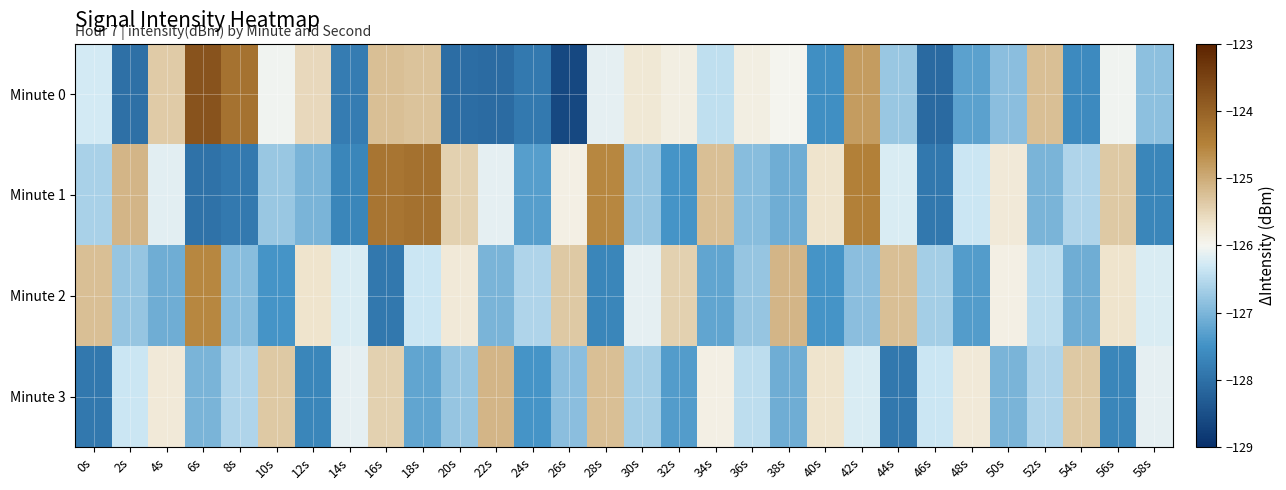

Which has a higher value, 18s or 38s?

18s